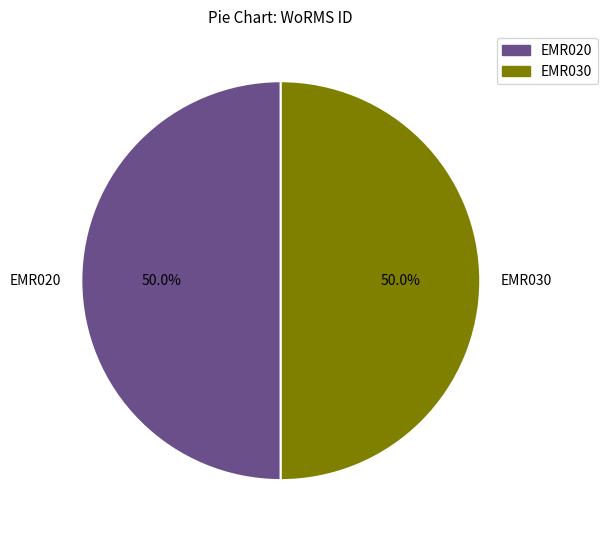

What portion of the pie excludes EMR020?

50.0%